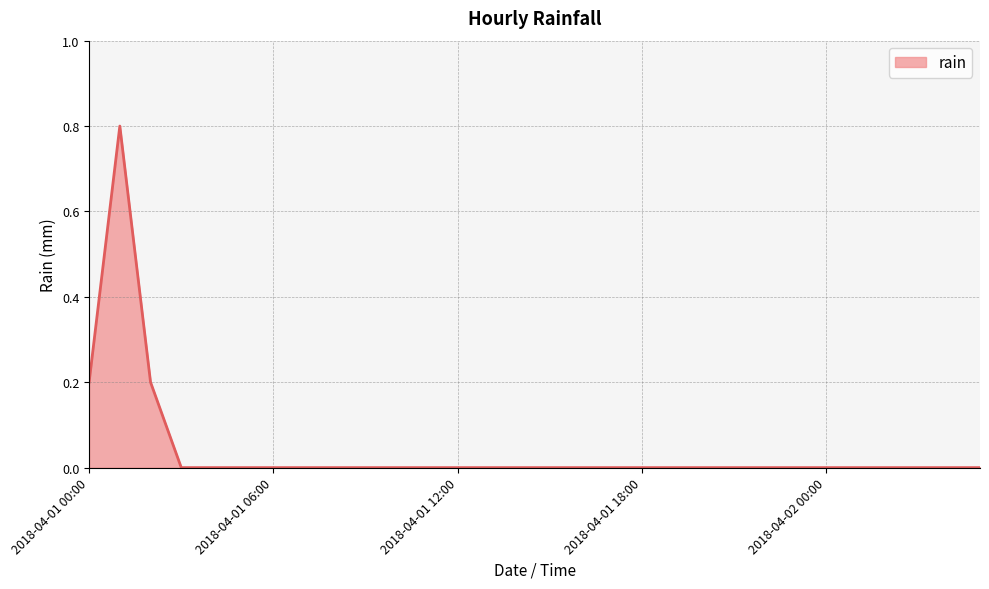

What is the maximum value shown in the chart?

0.8